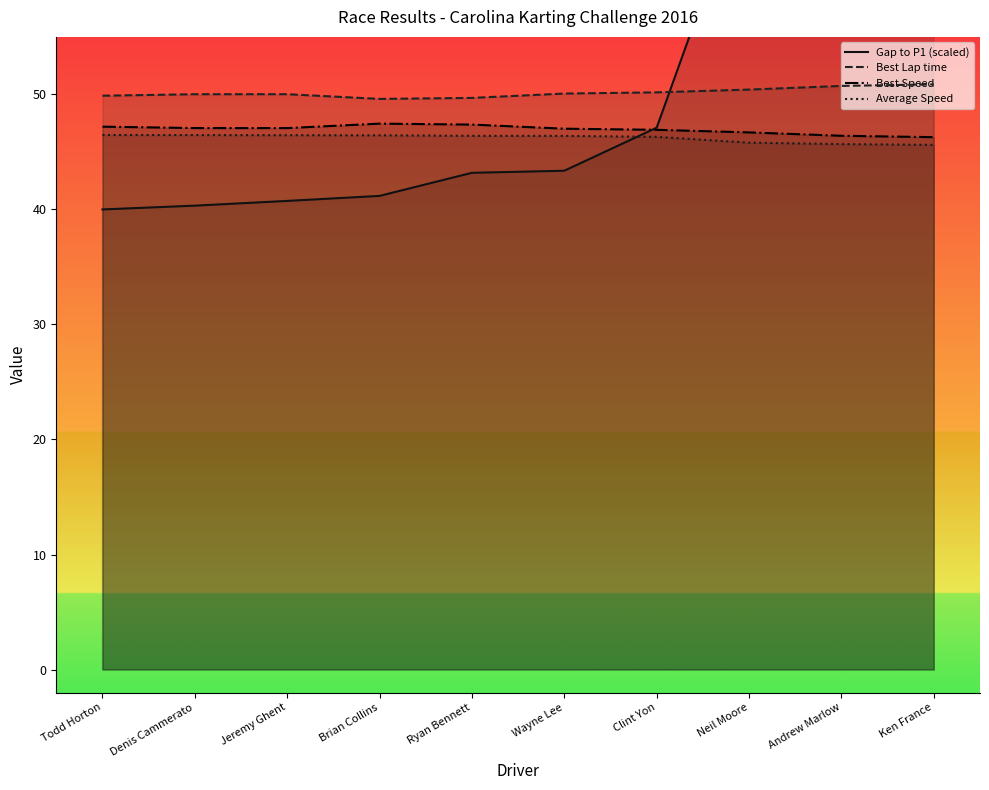

At which category is the sum across all series the highest?

Ken France